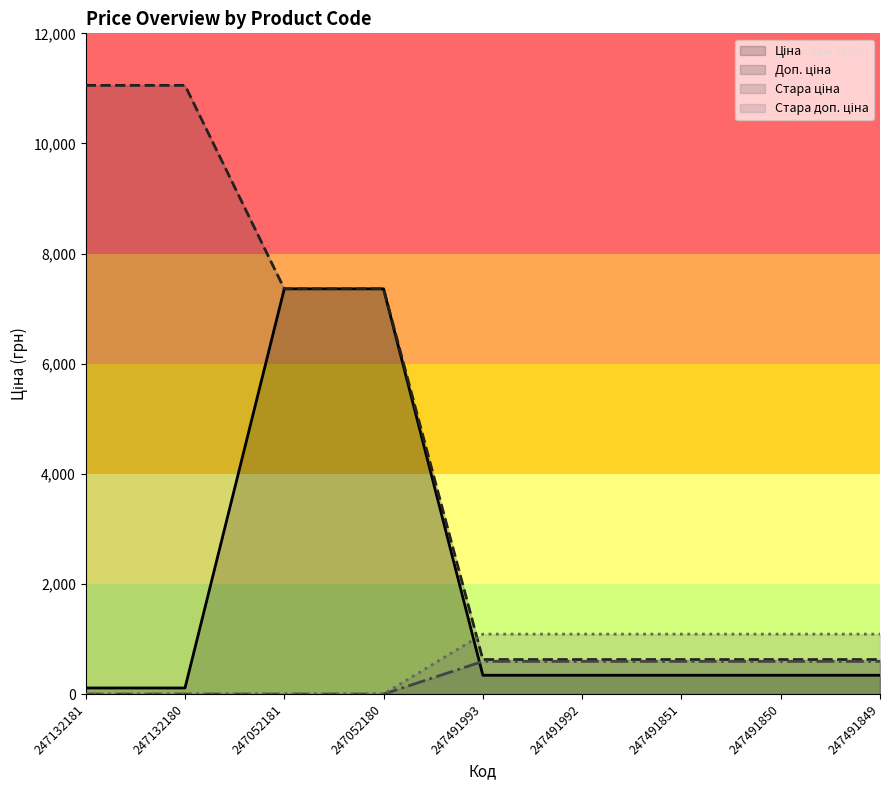

What is the average value of the Доп. ціна series?

4440.6